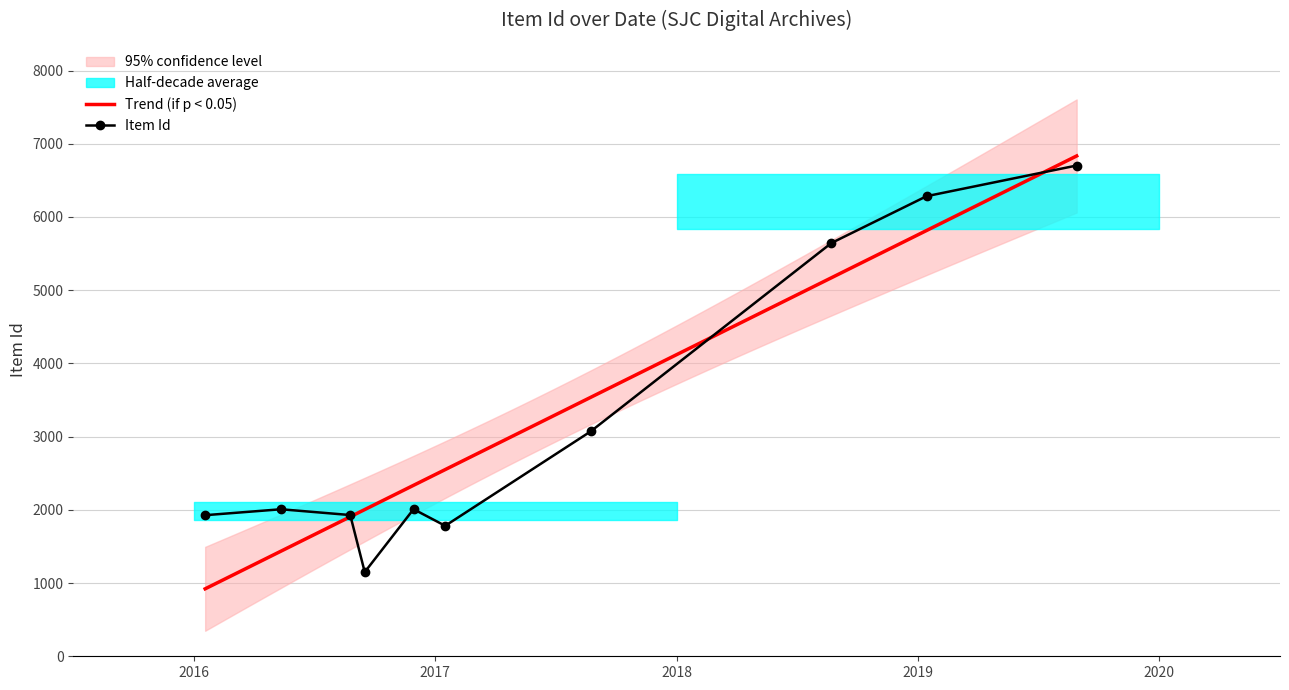

Where is the data nearest to the value 3926?

2017-08-24